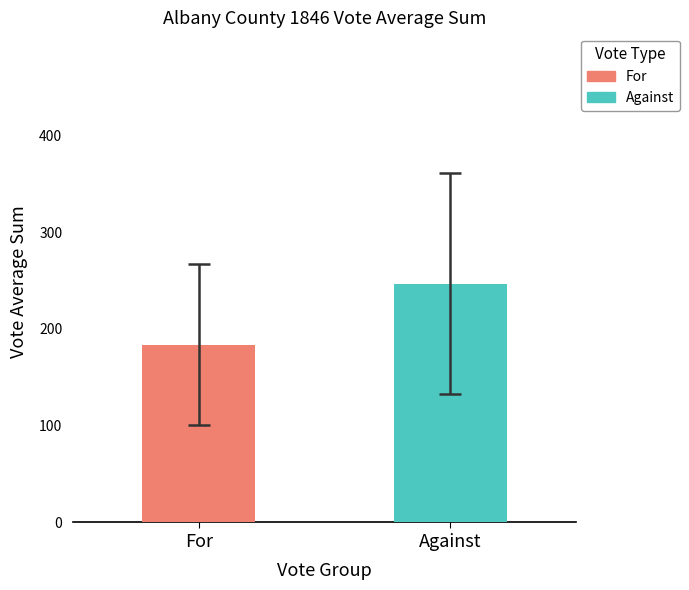

Rank the series at 6 from highest to lowest value.

Against, For